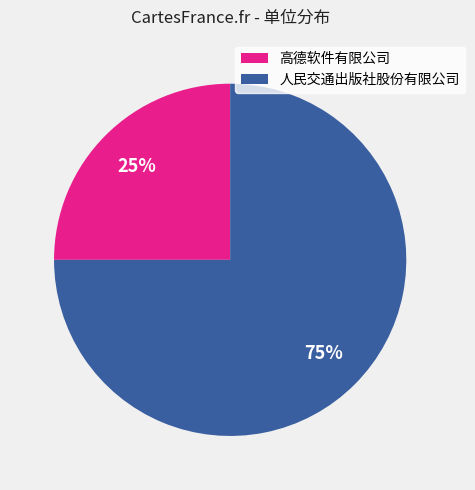

What is the largest slice in the pie chart?

人民交通出版社股份有限公司